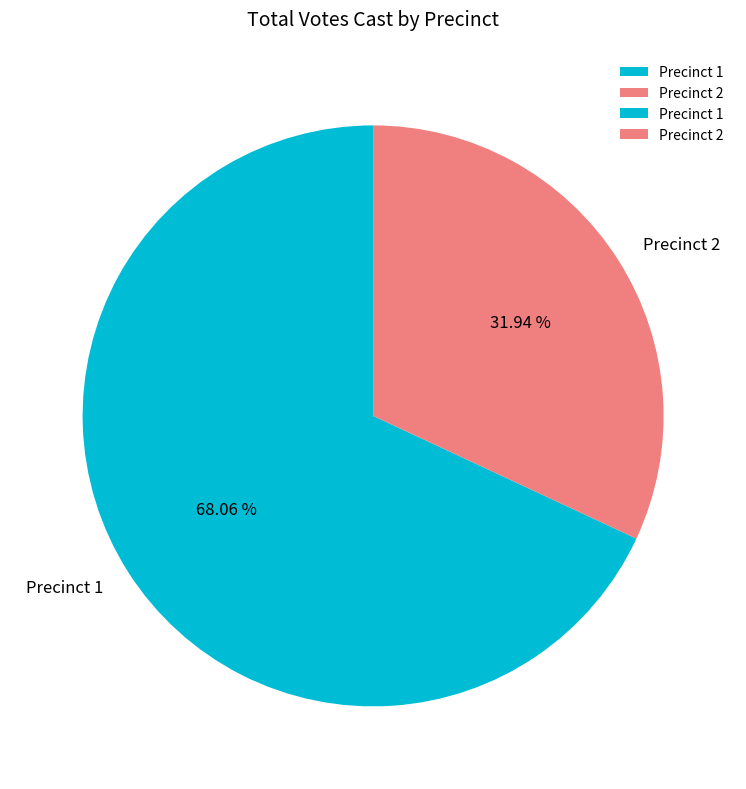

What is the smallest slice in the pie chart?

Precinct 2